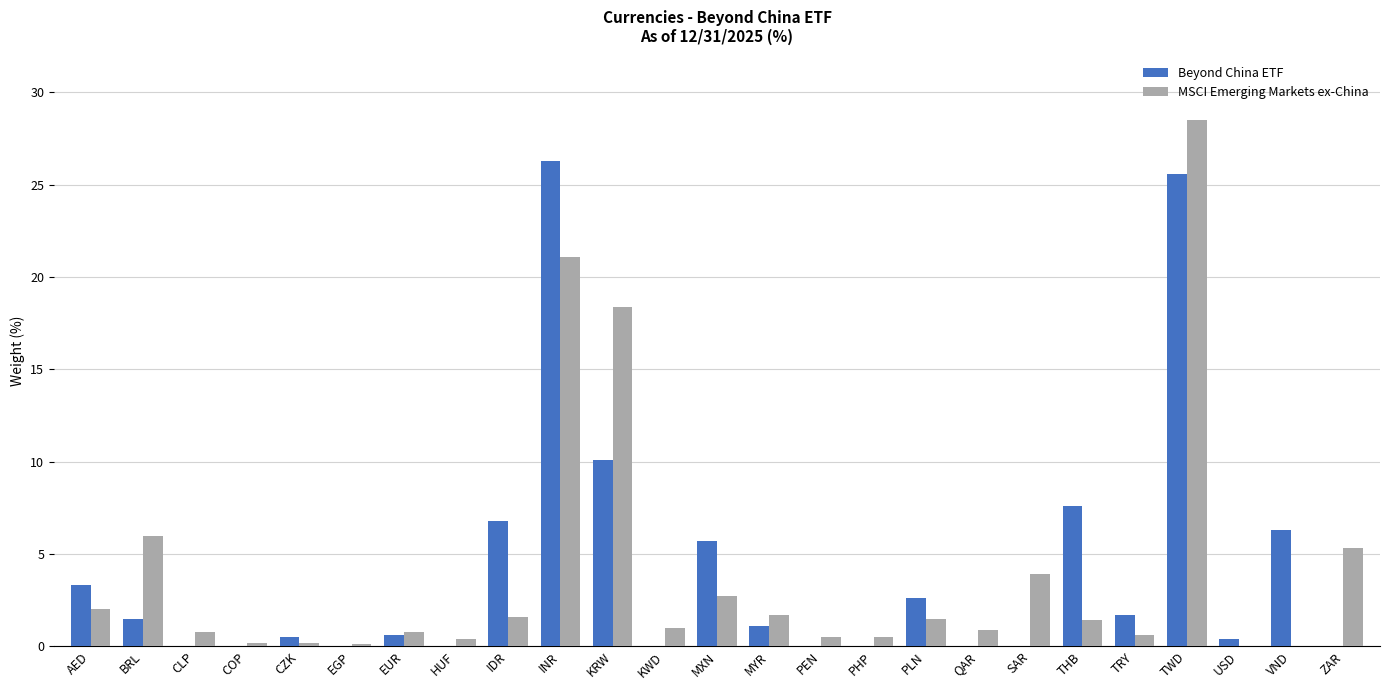

Is the value of MSCI Emerging Markets ex-China at PHP greater than the value of Beyond China ETF at BRL?

No